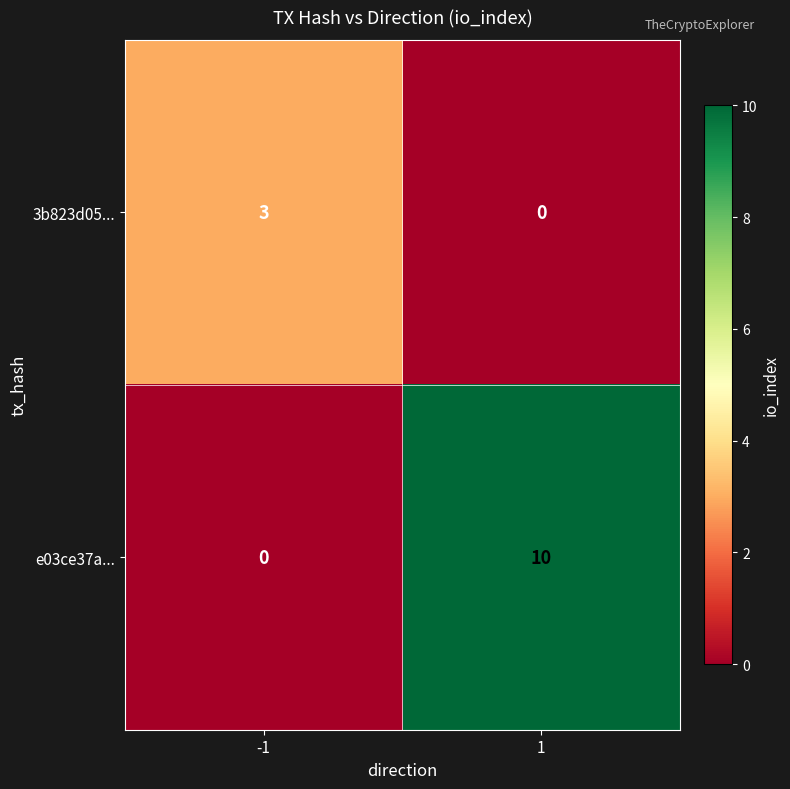

What is the total value across all series at 1?

10